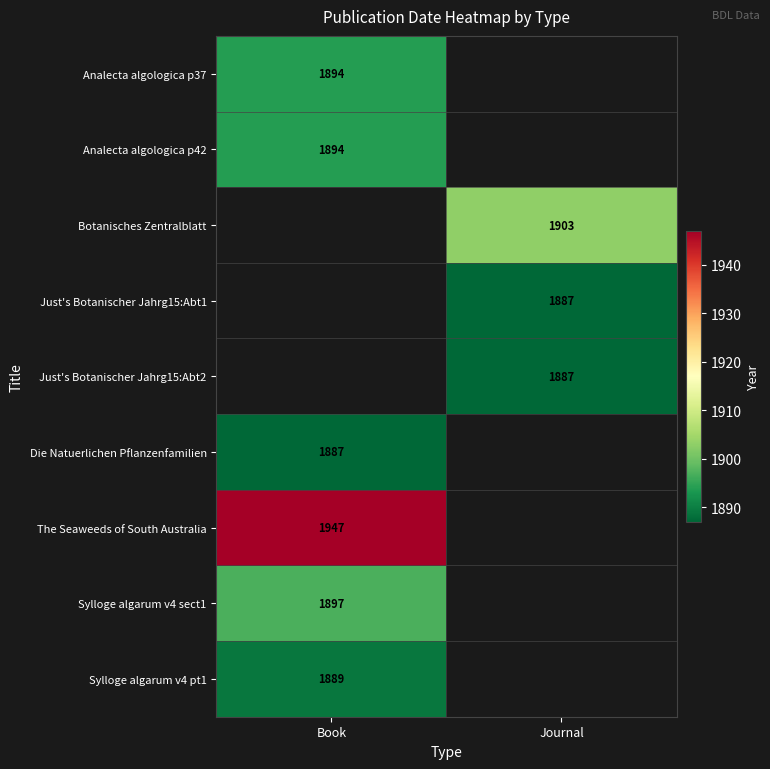

True or false: Sylloge algarum v4 pt1 has a value of 1889 at Book.

True